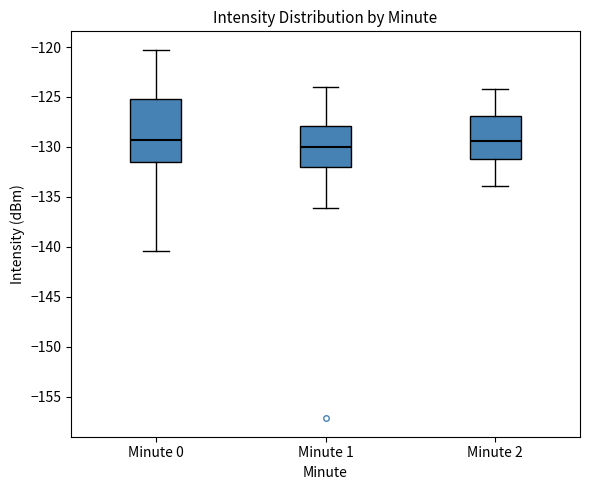

Comparing the boxes themselves (not the whiskers), which one is the tallest?

Minute 0